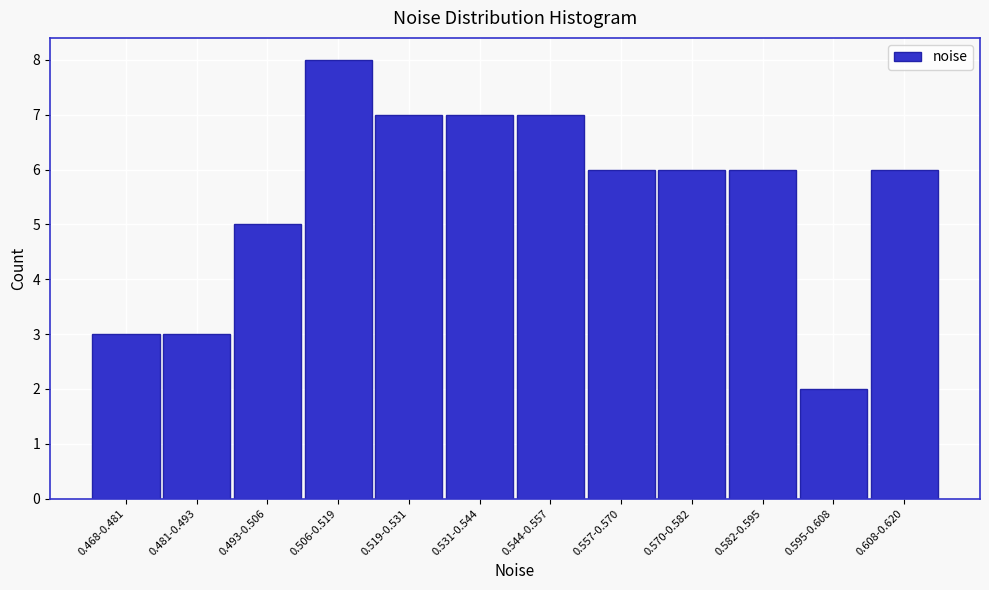

Reading left to right, extract all data points from this chart.

3	3	5	8	7	7	7	6	6	6	2	6